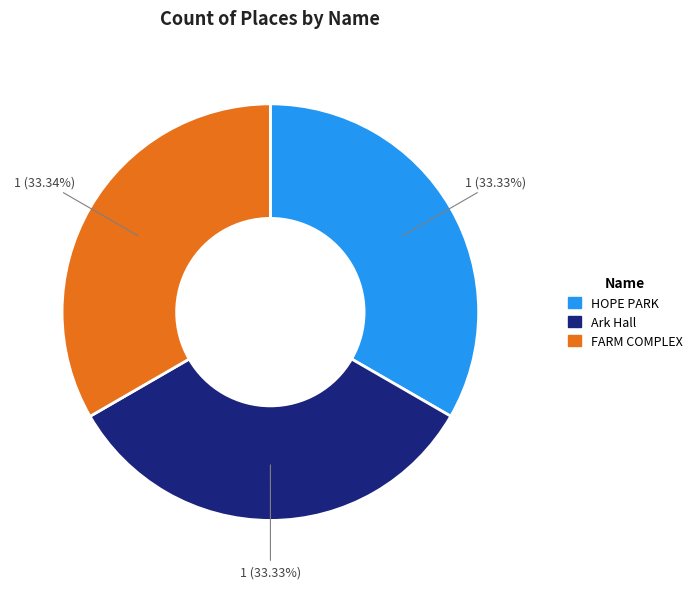

To the nearest percent, what percentage of the pie is Ark Hall?

33%